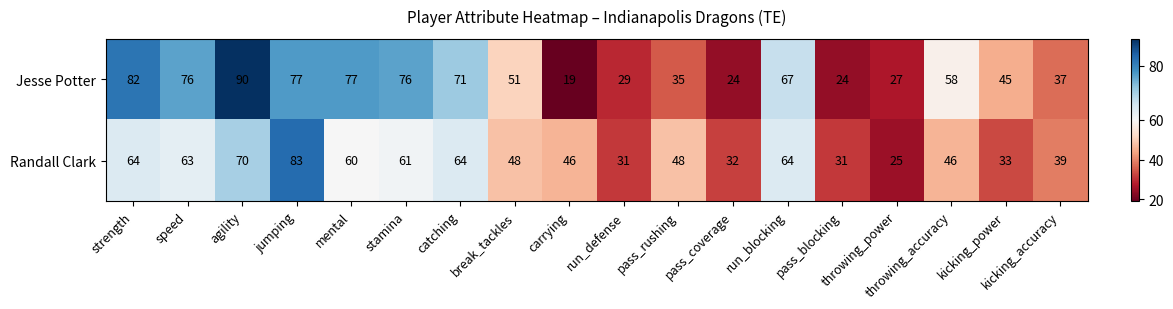

What is the total value across all series at strength?

146